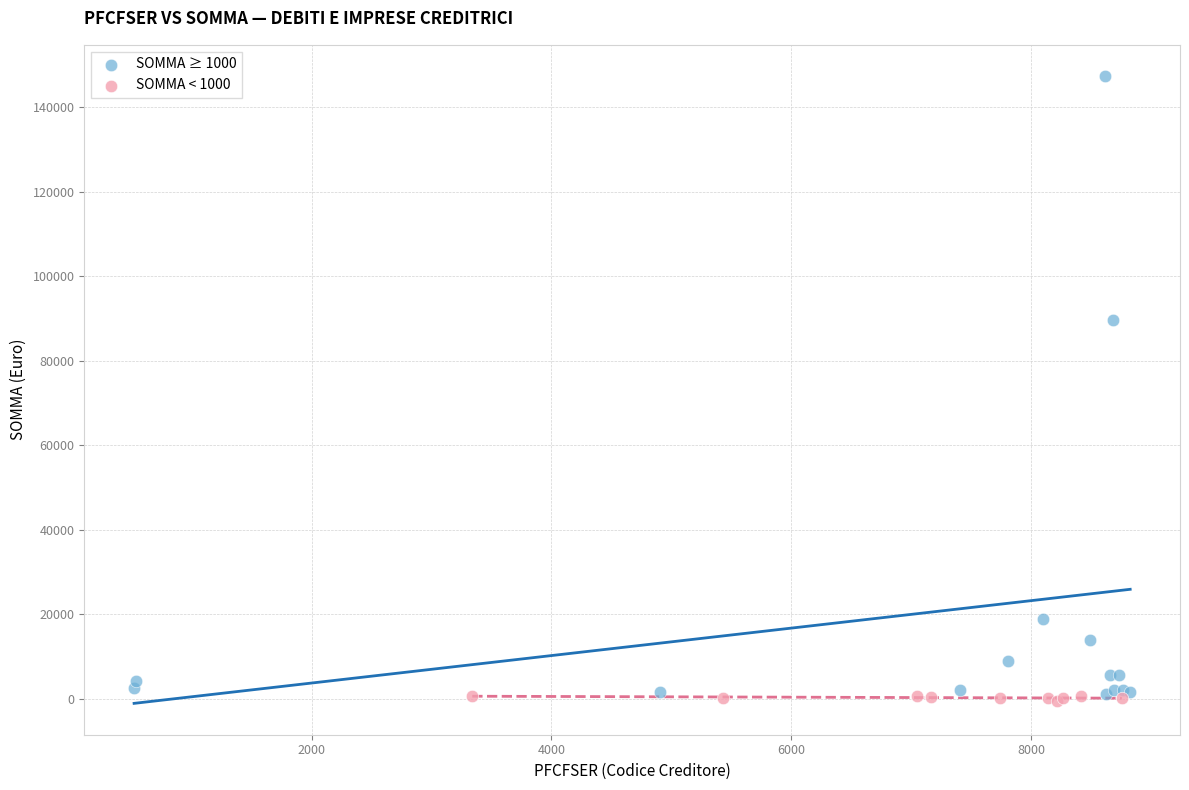

Which series reaches the maximum Y coordinate?

SOMMA ≥ 1000